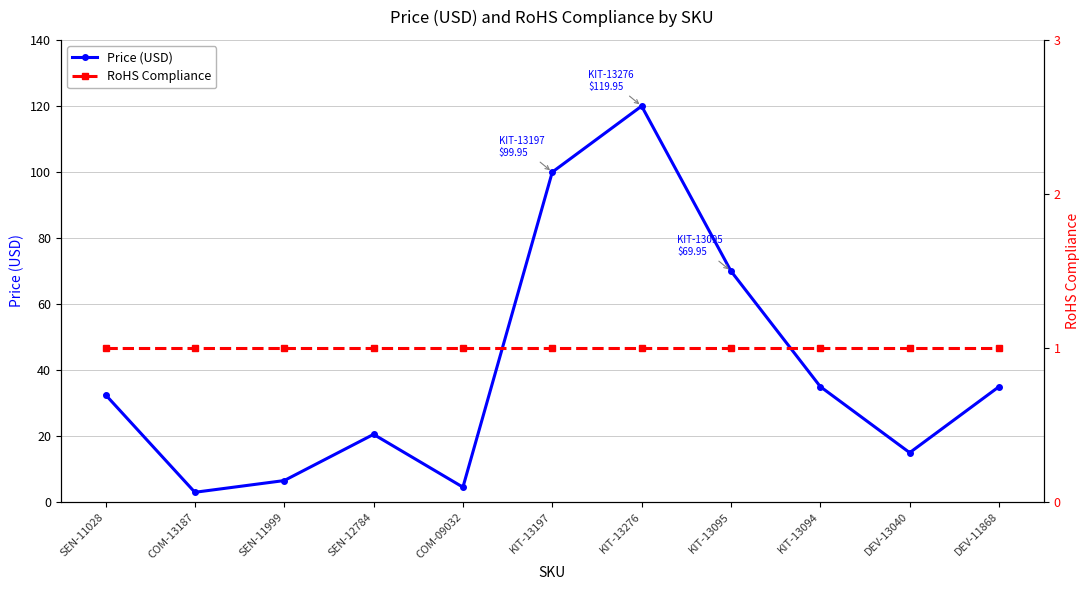

What is the smallest value displayed?

1.0